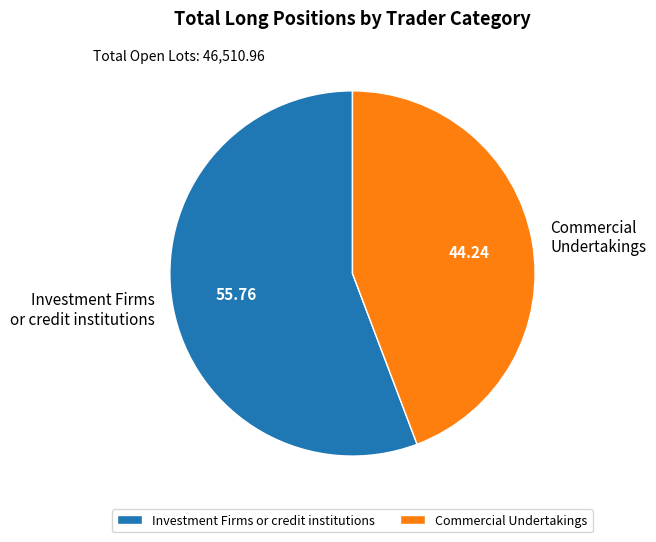

Rank the categories by value from lowest to highest.

Commercial Undertakings, Investment Firms or credit institutions